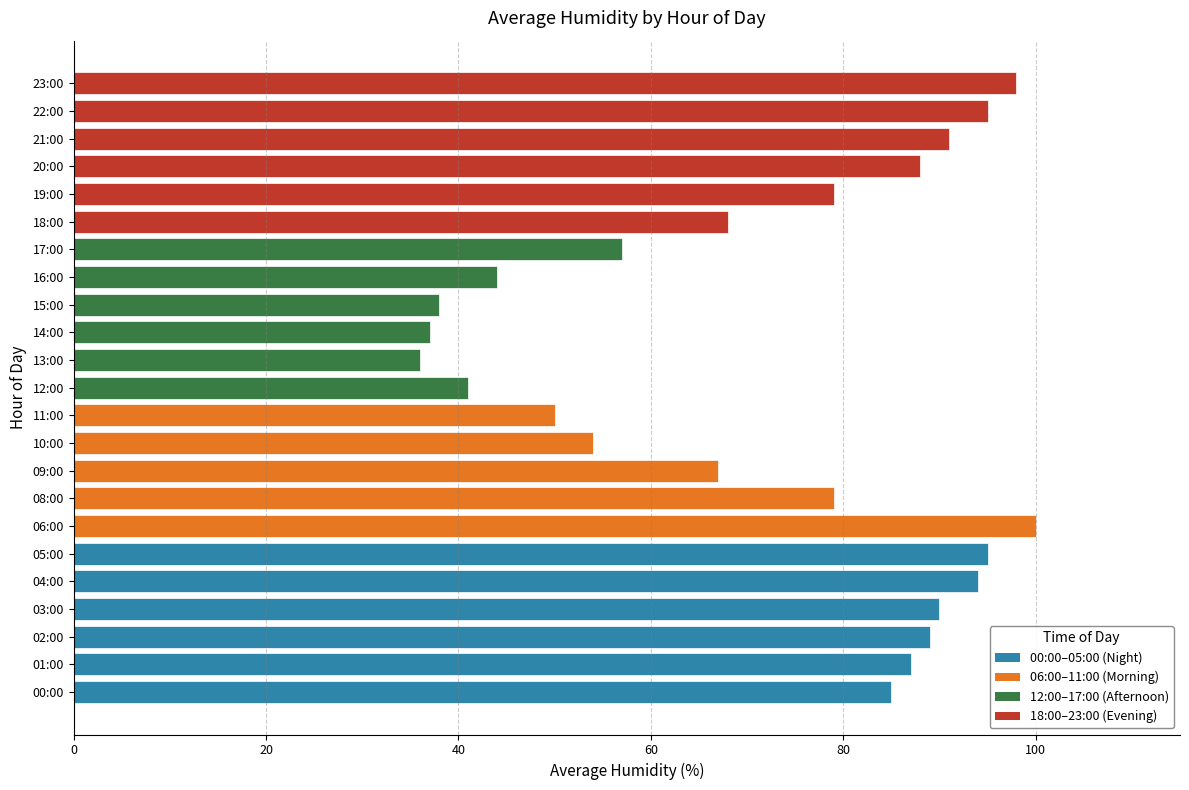

Reading bottom to top, transcribe all the data shown in this chart.

85	87	89	90	94	95	100	79	67	54	50	41	36	37	38	44	57	68	79	88	91	95	98